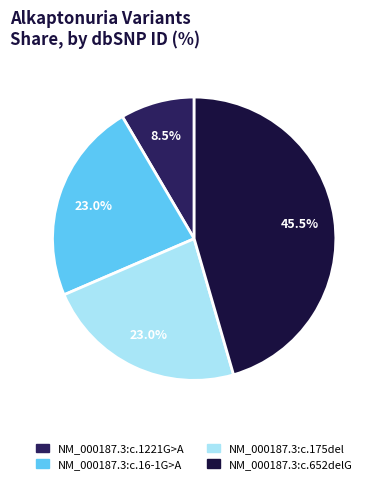

What percentage do NM_000187.3:c.175del and NM_000187.3:c.1221G>A together represent?

31.5%